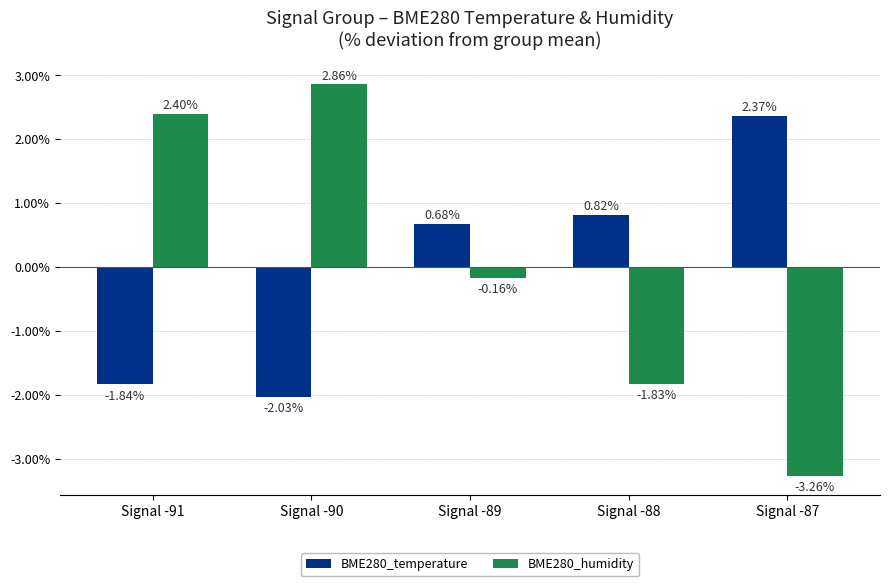

Where does the BME280_temperature series first go above 0?

Signal -89